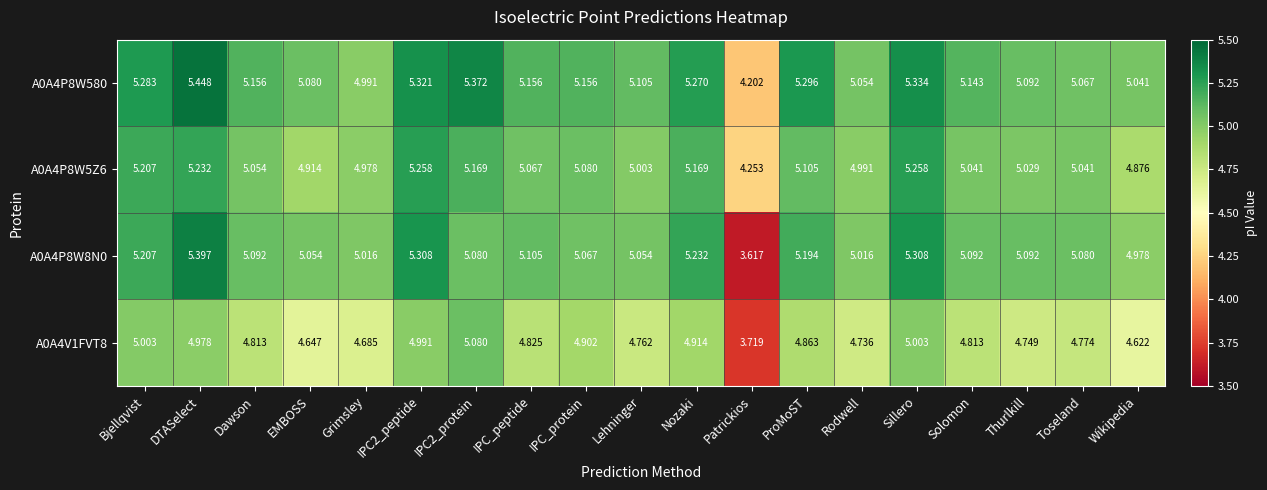

At which category is the sum across all series the highest?

DTASelect